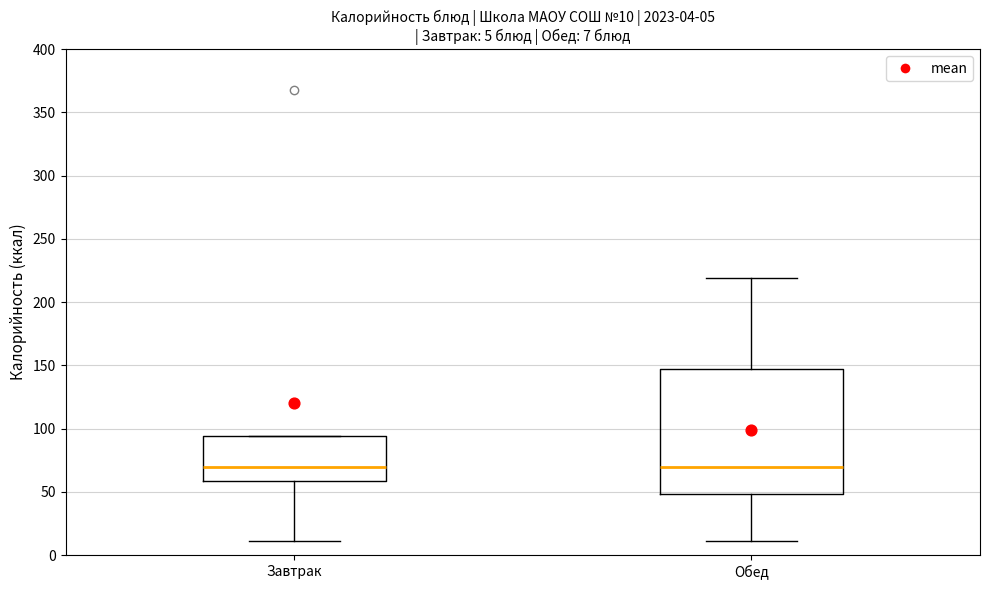

Which box is the tallest, from its lower edge to its upper edge?

Обед